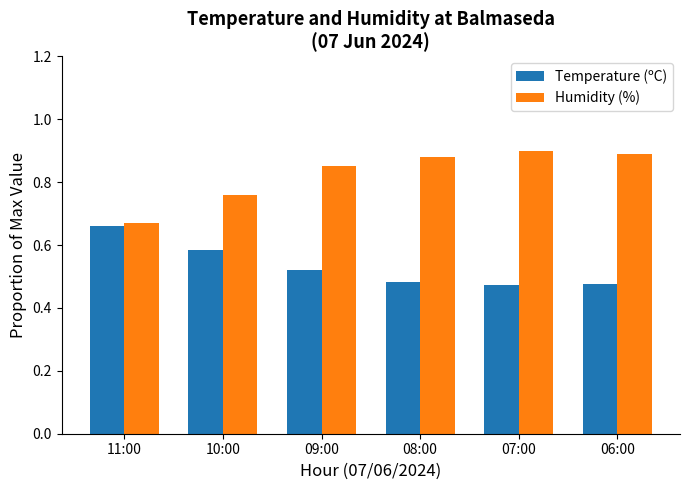

What is the difference between the maximum and minimum values in the Temperature (ºC) series?

0.2